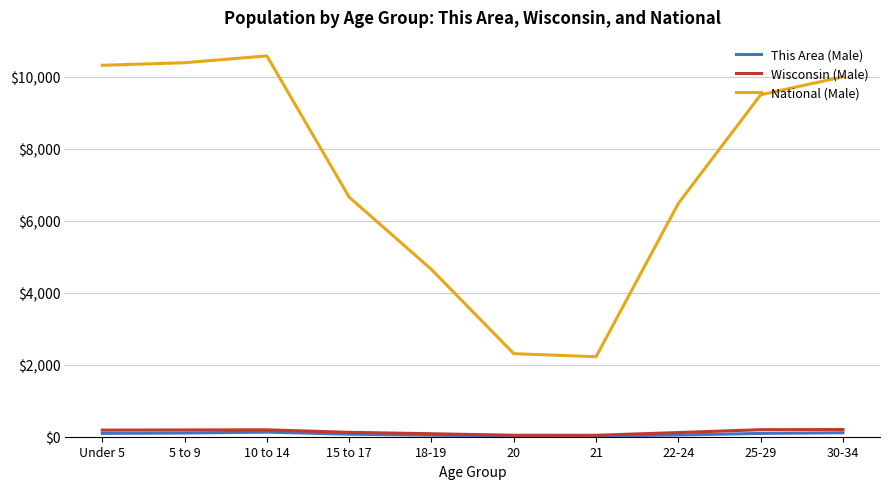

Is it true that National (Male) equals 6167 at 18-19?

False